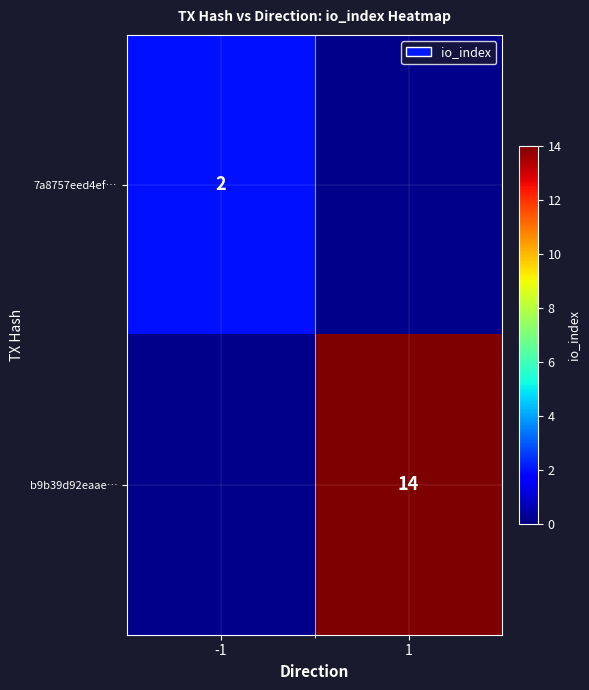

True or false: 7a8757eed4ef… has a value of 1 at -1.

False